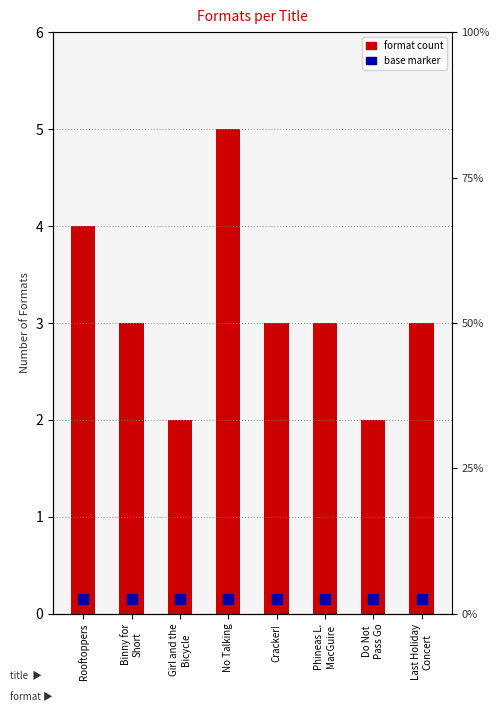

What is the label of the 2nd bar from the left?

Binny for
Short